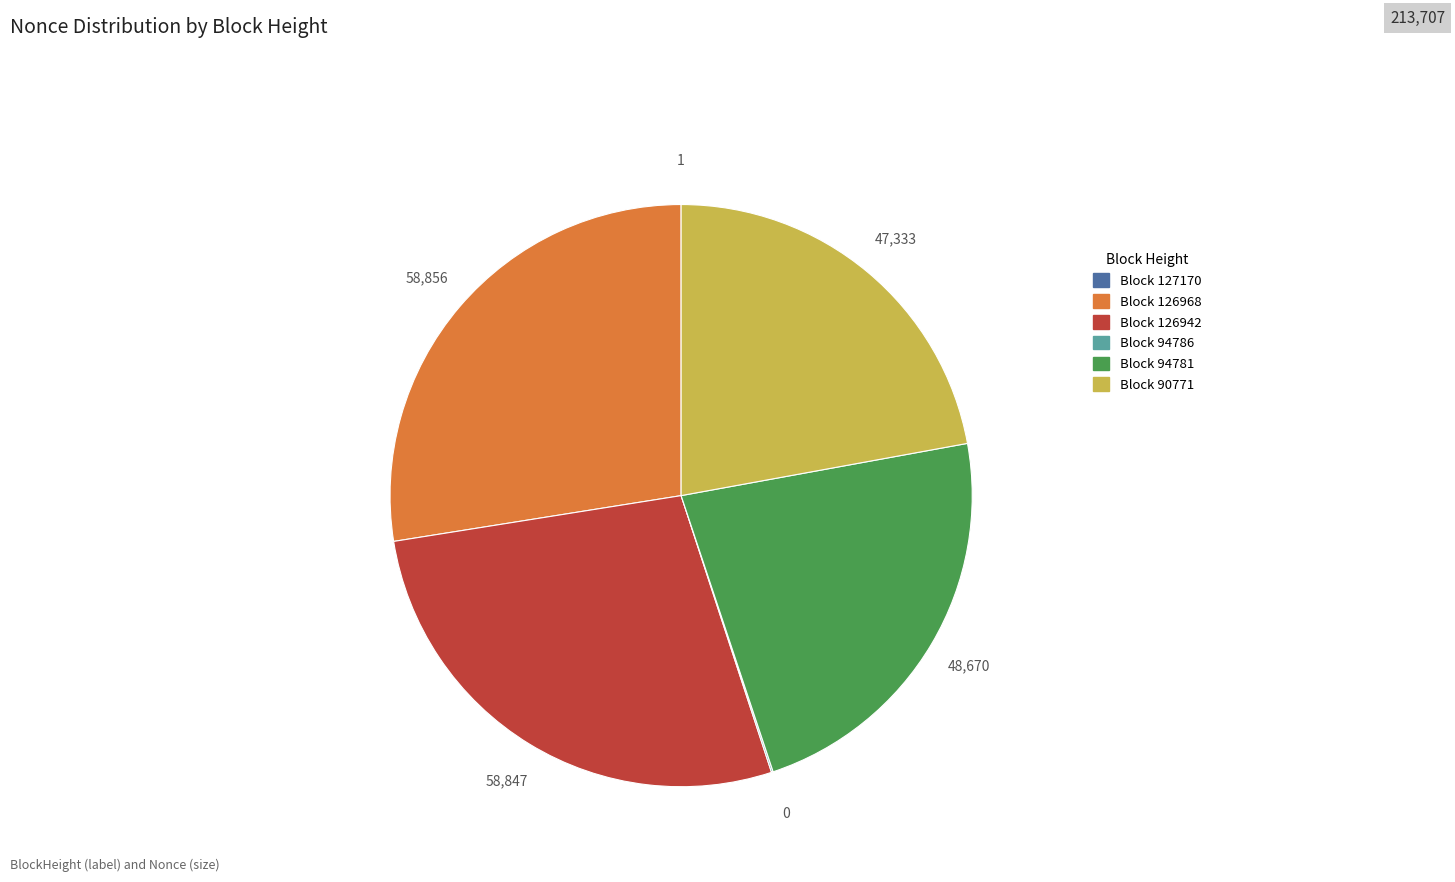

Is there a majority slice in this chart?

No